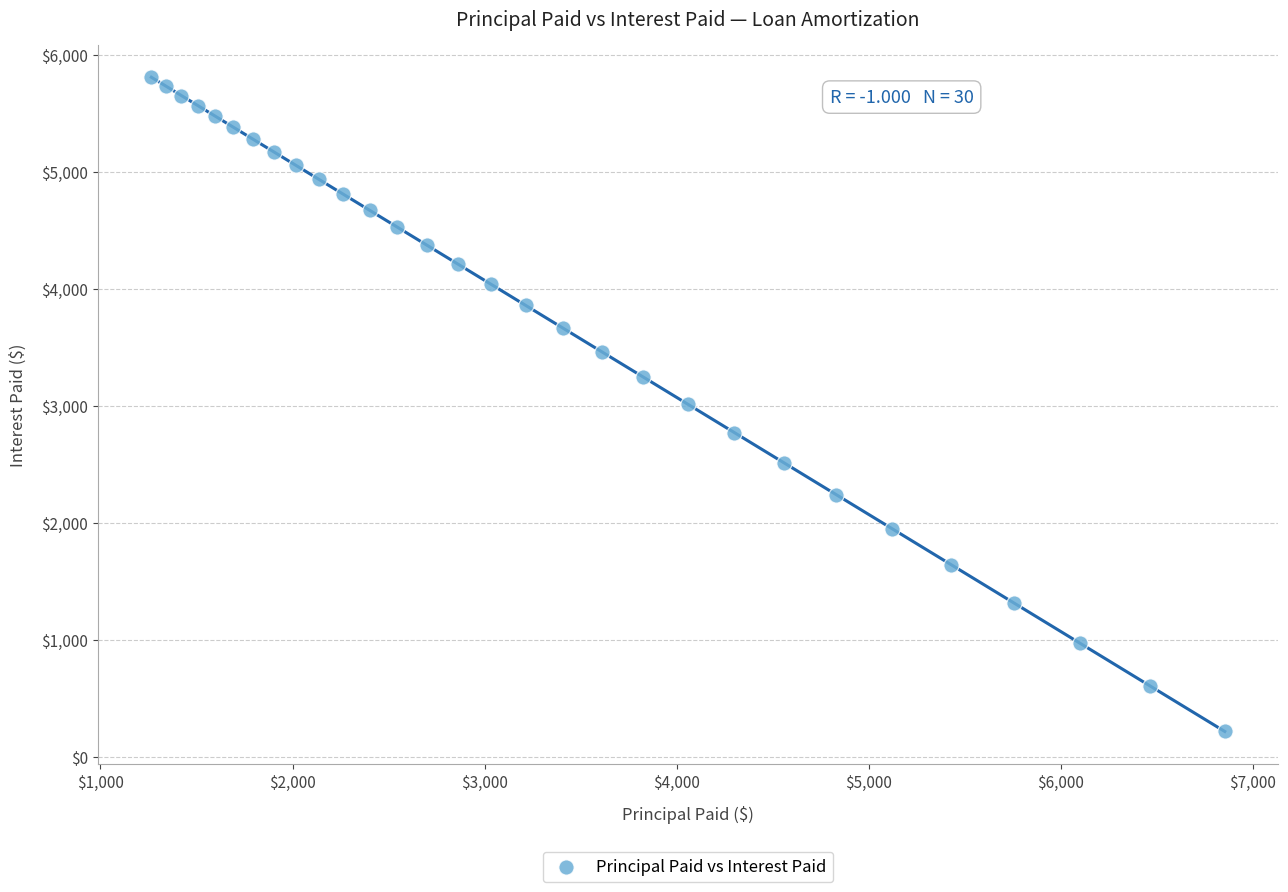

What is the range of Y values (max minus min)?

5588.8